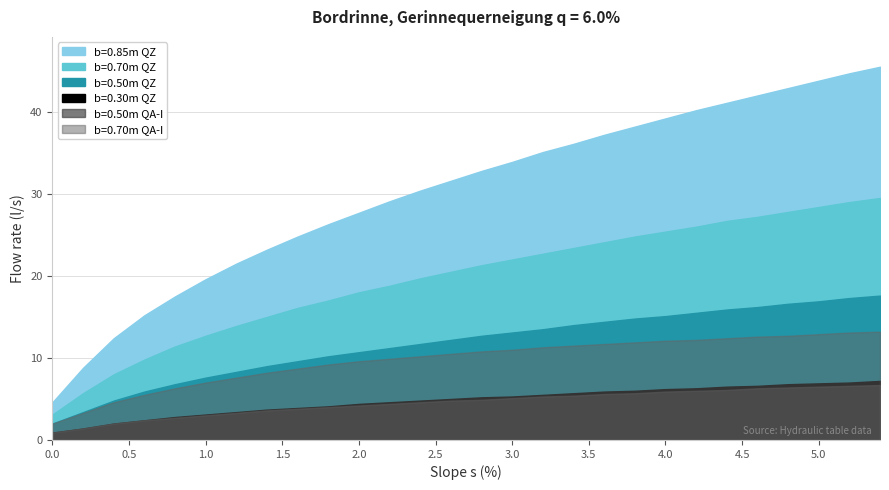

At how many categories does at least one series exceed 35?

12